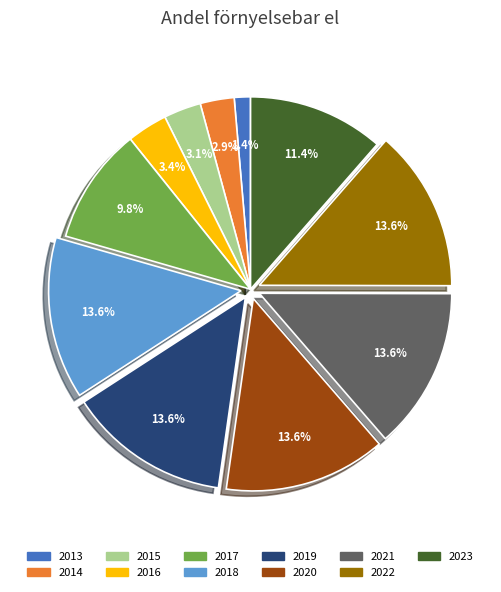

Is there a majority slice in this chart?

No